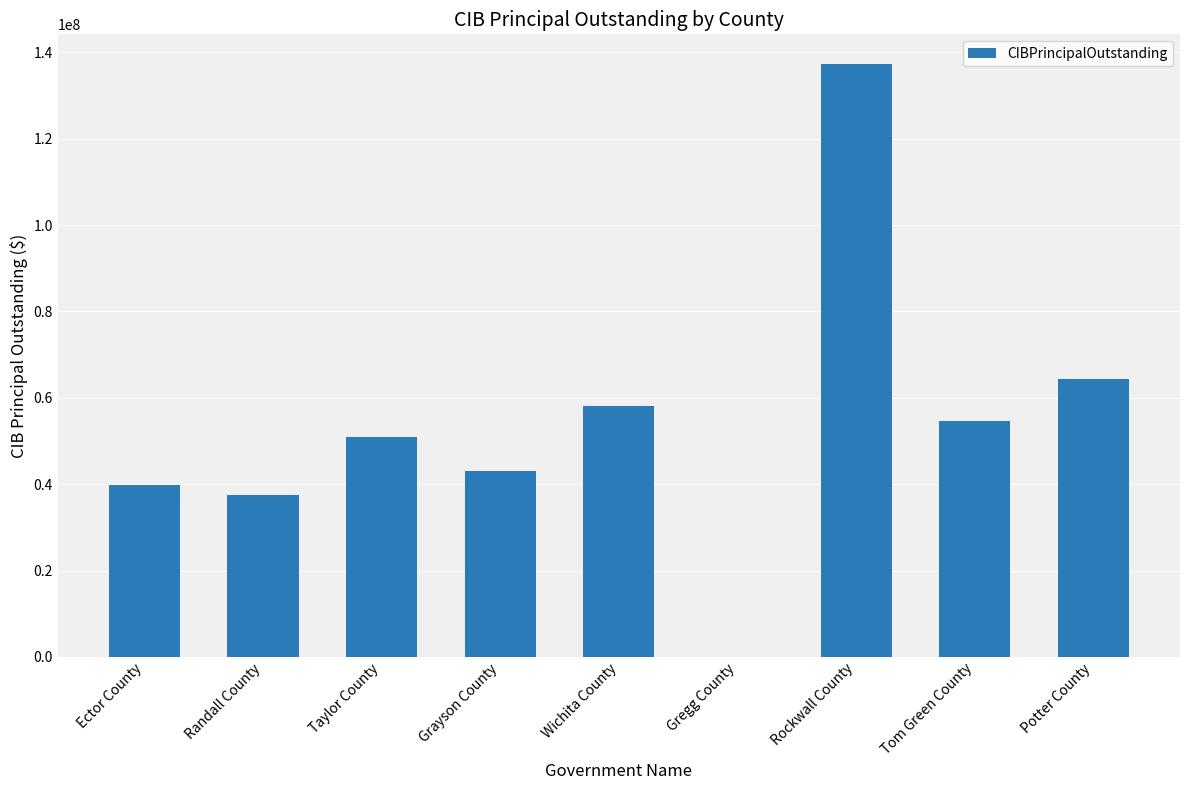

Reading left to right, extract all data points from this chart.

39735000	37485000	51020000	43125000	58200000	0	137325000	54560000	64250000